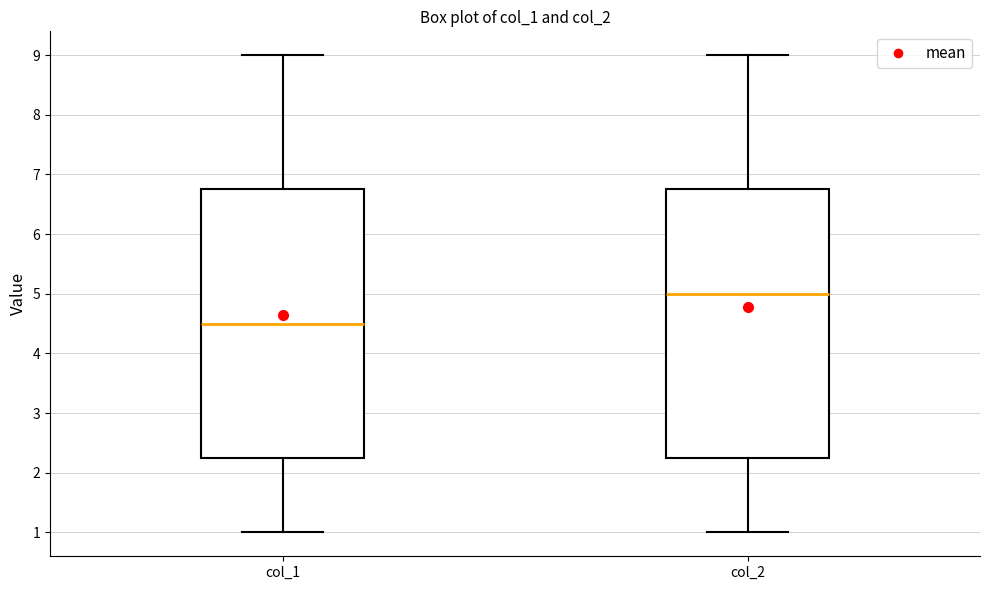

Reading left to right, read every box against the y-axis: the position of its median line, the range the box covers, and the ends of its whiskers. The values are not printed on the chart, so give them approximately, as read against the axis.

col_1: median 4.5, box 2.3 to 6.8, whiskers 1.0 to 9.0
col_2: median 5.0, box 2.3 to 6.8, whiskers 1.0 to 9.0